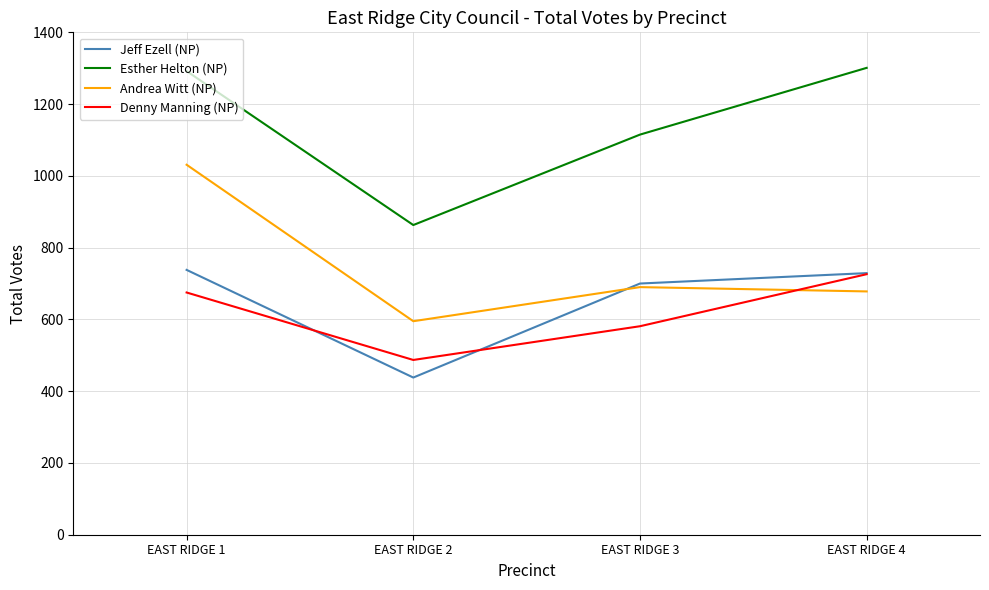

True or false: Andrea Witt (NP) and Esther Helton (NP) intersect in this chart.

False